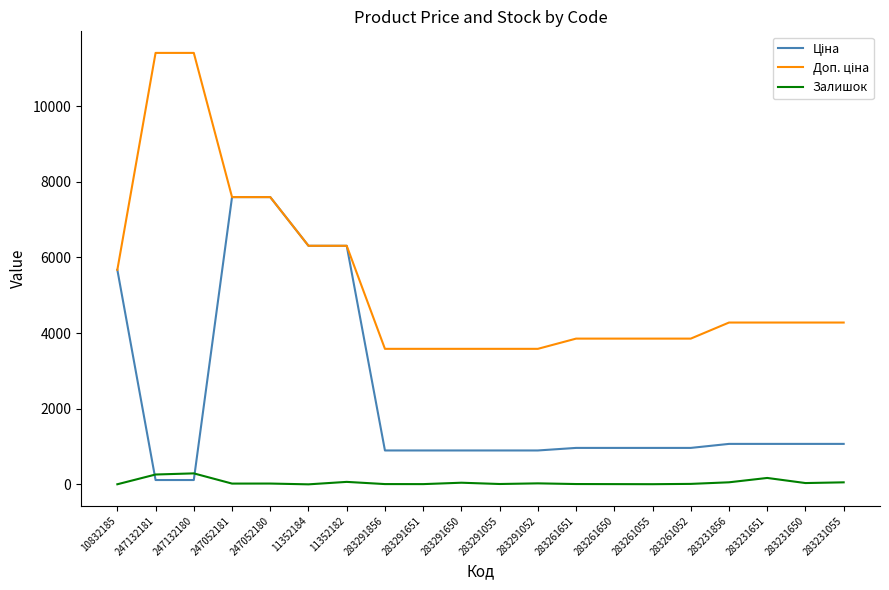

What is the greatest value displayed?

11410.0